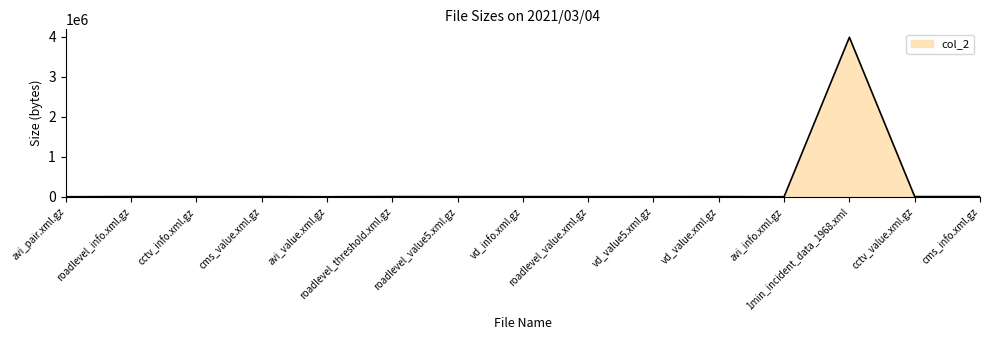

Which label corresponds to the largest value in the chart?

1min_incident_data_1968.xml